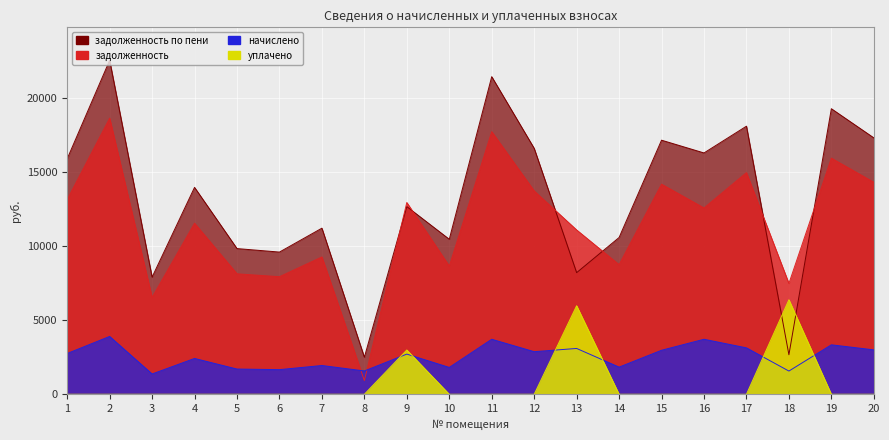

How many values in the задолженность series are below 12560?

10